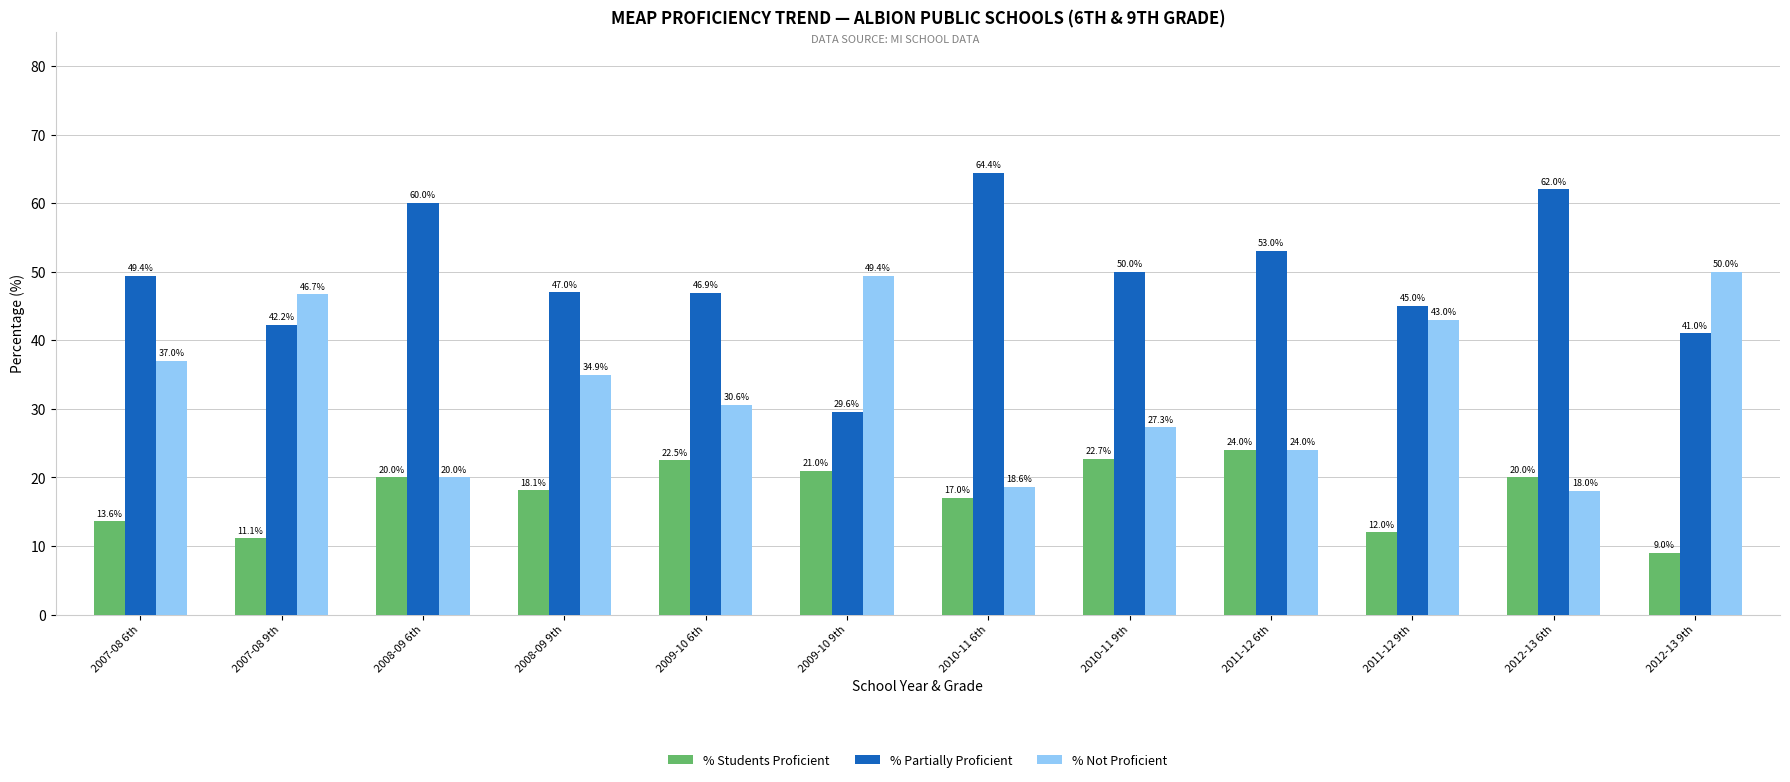

What position from the left is 2009-10 6th?

5